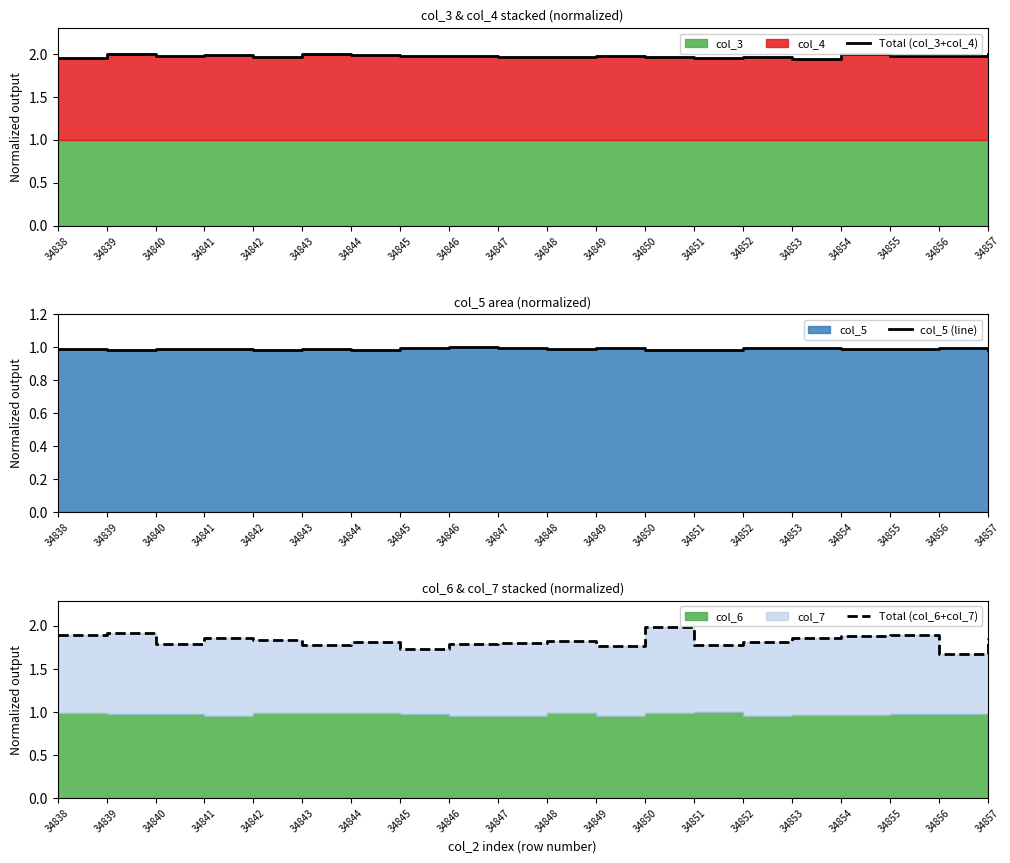

At which category is the sum across all series the highest?

34850